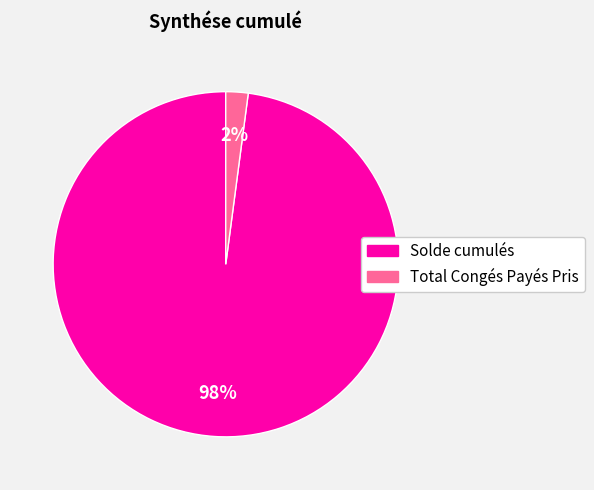

Does any single category account for the majority?

Yes